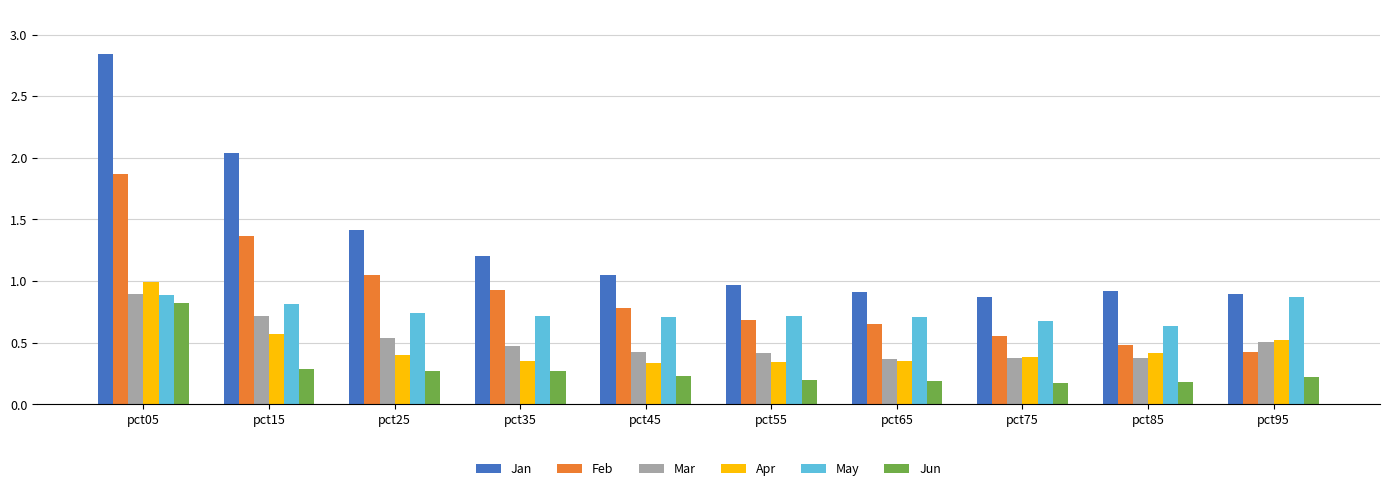

How many data points does each series have?

10